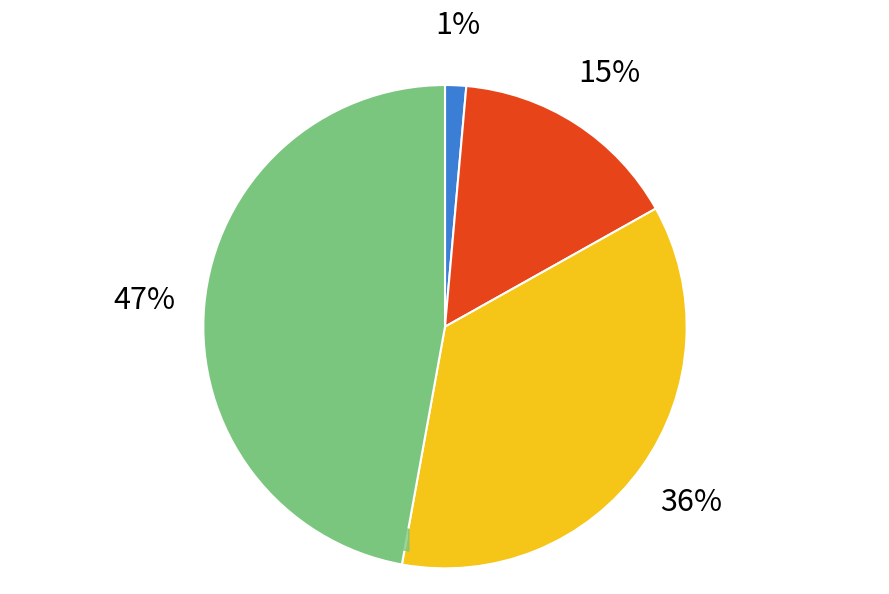

How many segments does this pie chart have?

4